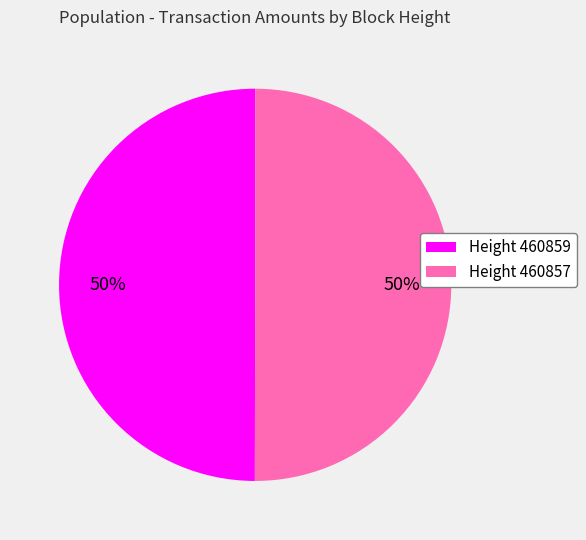

To the nearest percent, what is the combined percentage of Height 460857 and Height 460859?

100%